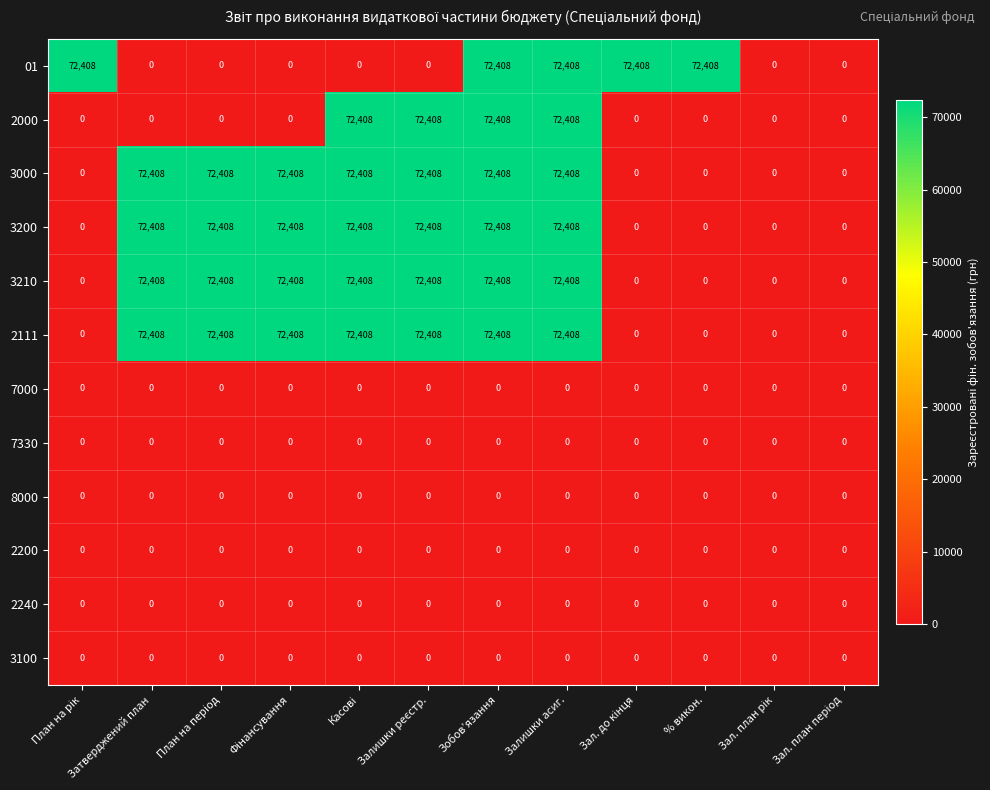

Is it true that 2240 equals 0 at Затверджений план?

True